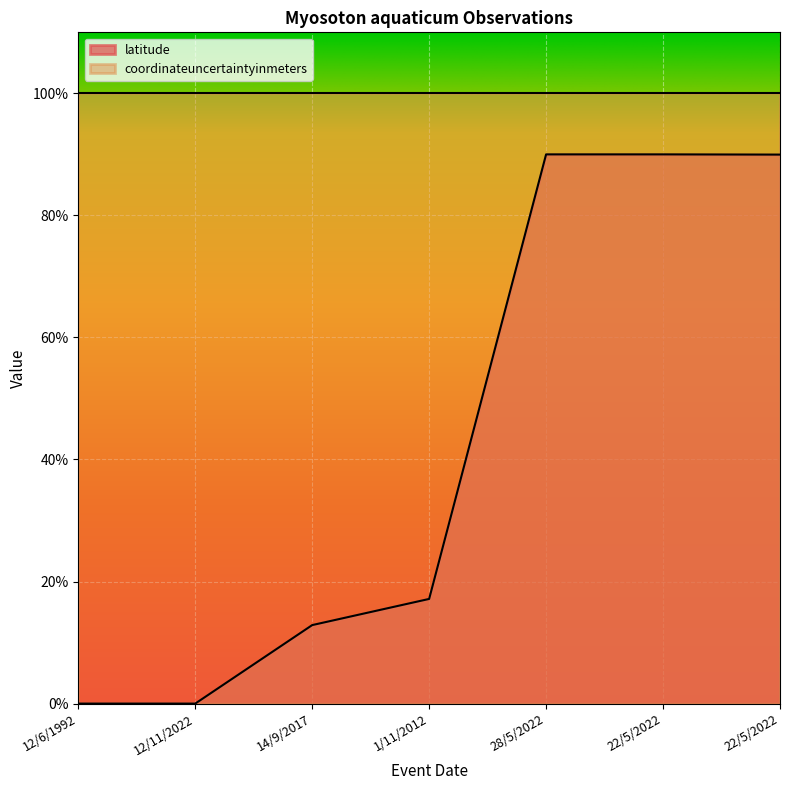

The value at 1/11/2012 is 17.2. True or false?

True